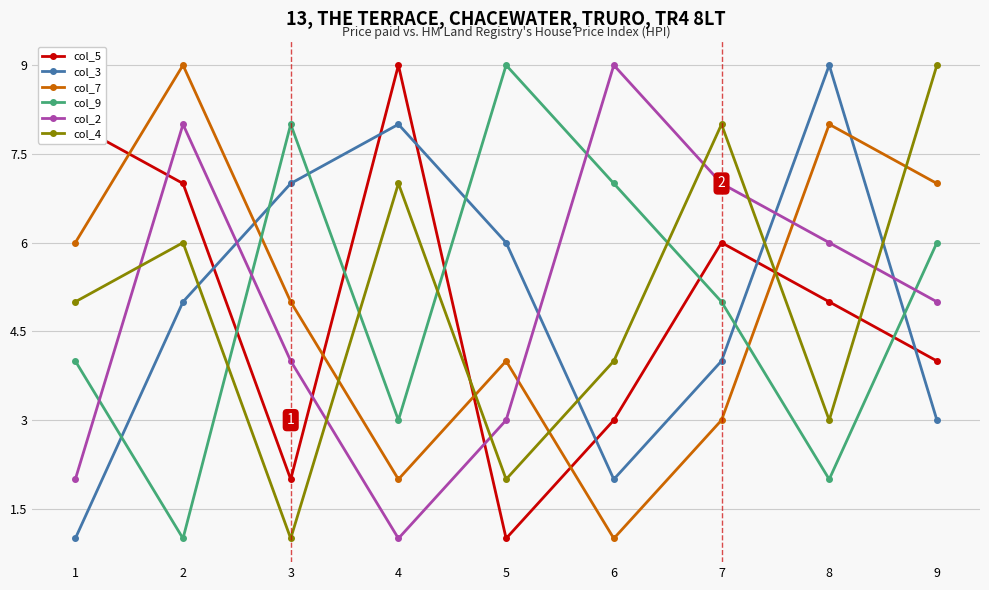

At which label does col_5 reach its peak?

4